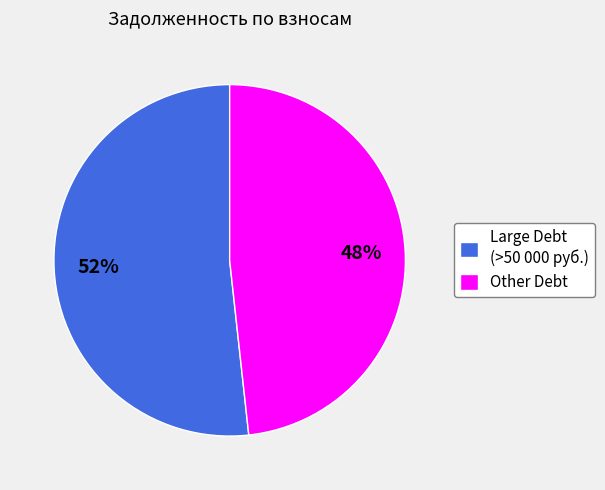

What is the ratio of the value at Other Debt to the value at Large Debt (>50 000 руб.)?

0.9